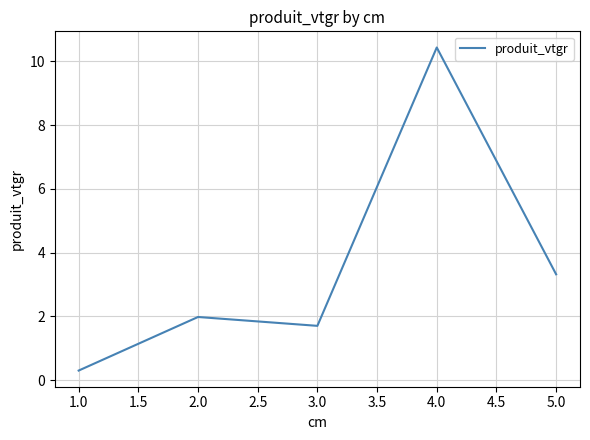

Between 5.0 and 3.0, which is larger?

5.0